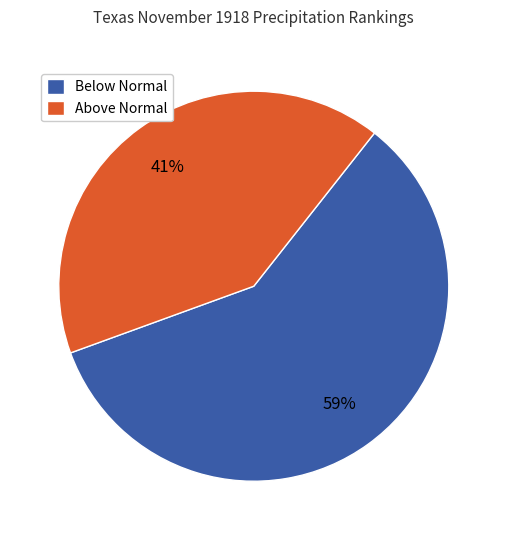

What percentage is the Below Normal slice, to the nearest percent?

59%